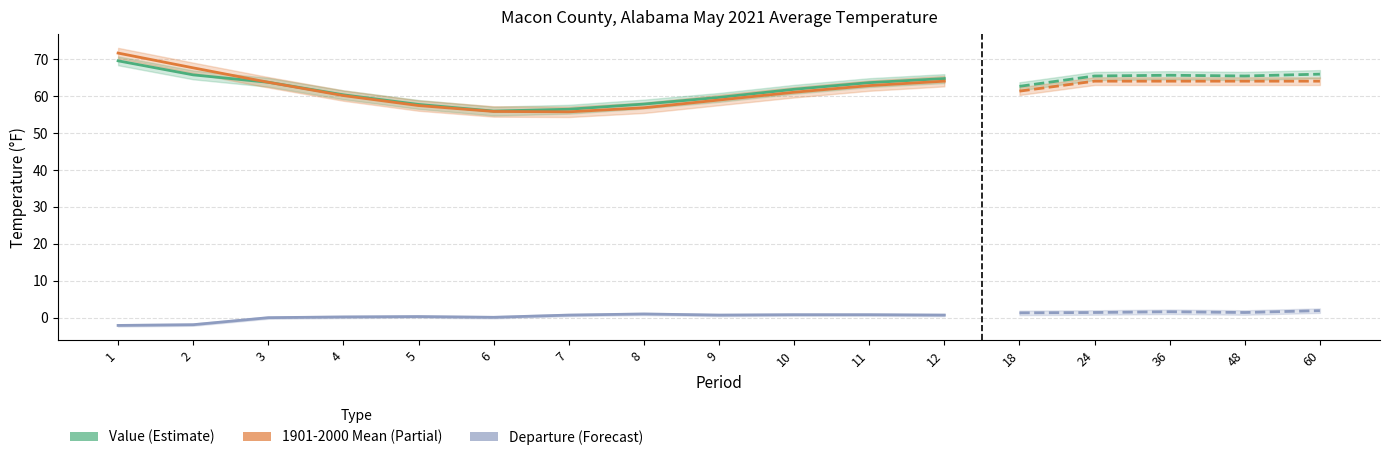

What is the difference between the second highest and minimum values in the 1901-2000 Mean series?

11.9